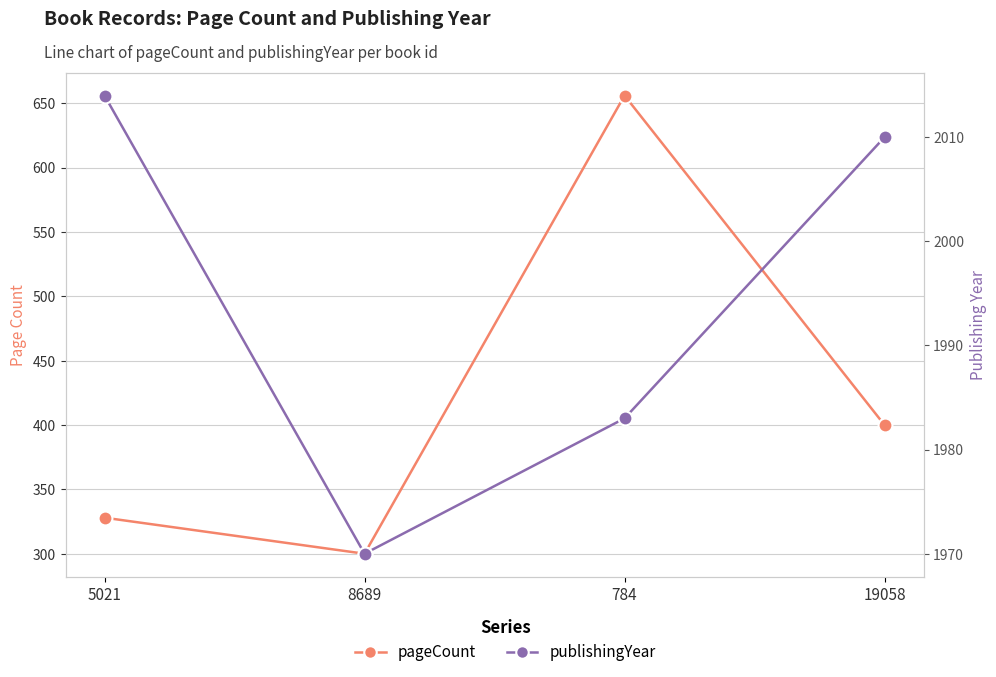

What is the sum of all pageCount values?

1684